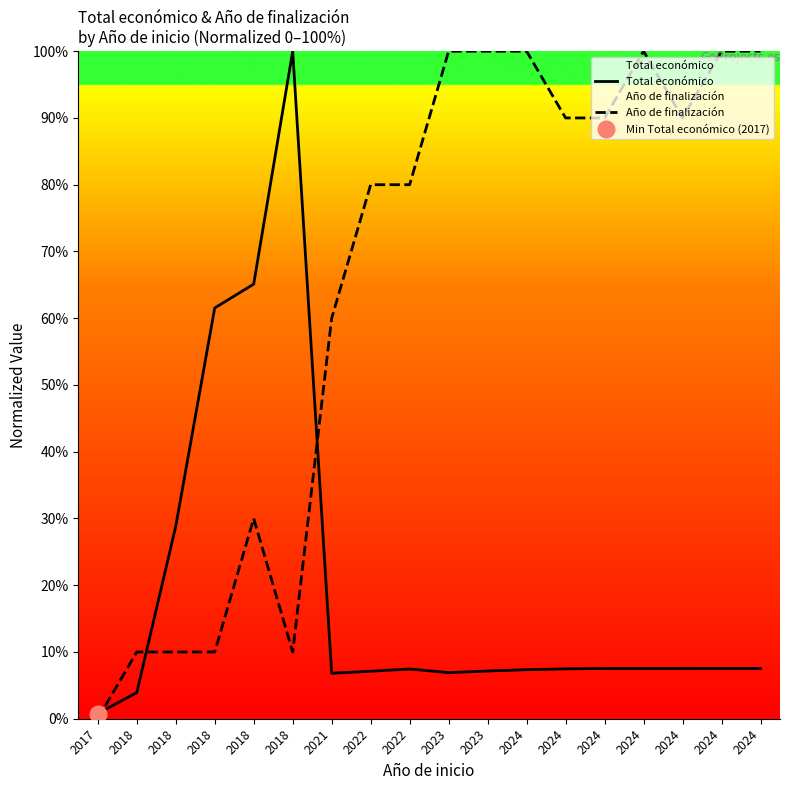

At which label does Año de finalización first exceed 90?

2023